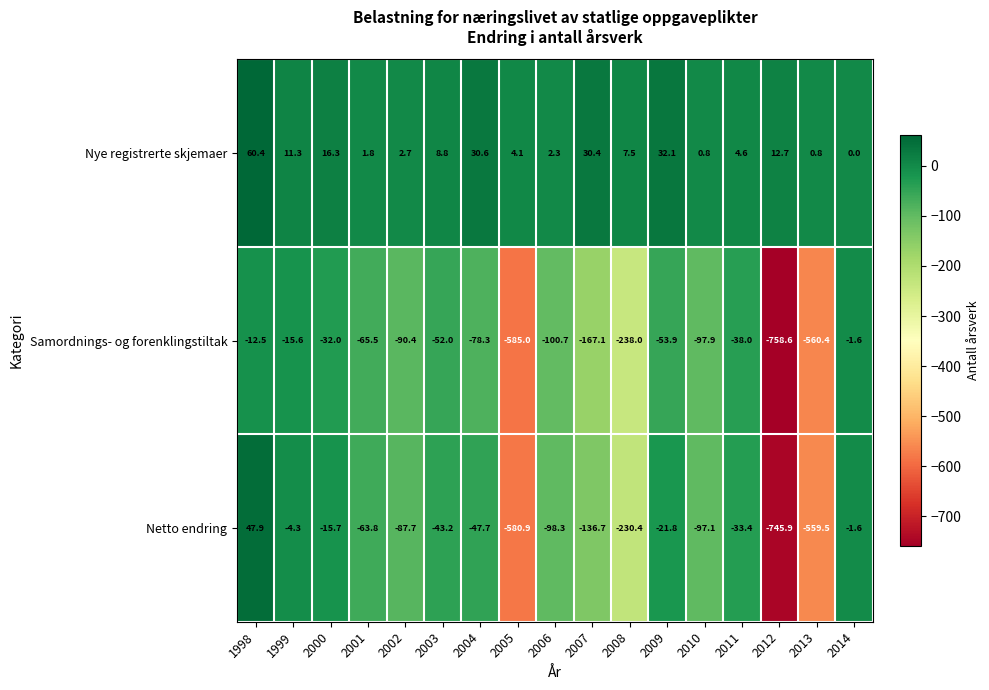

What is the approximate value of Netto endring at 2012?

-745.9